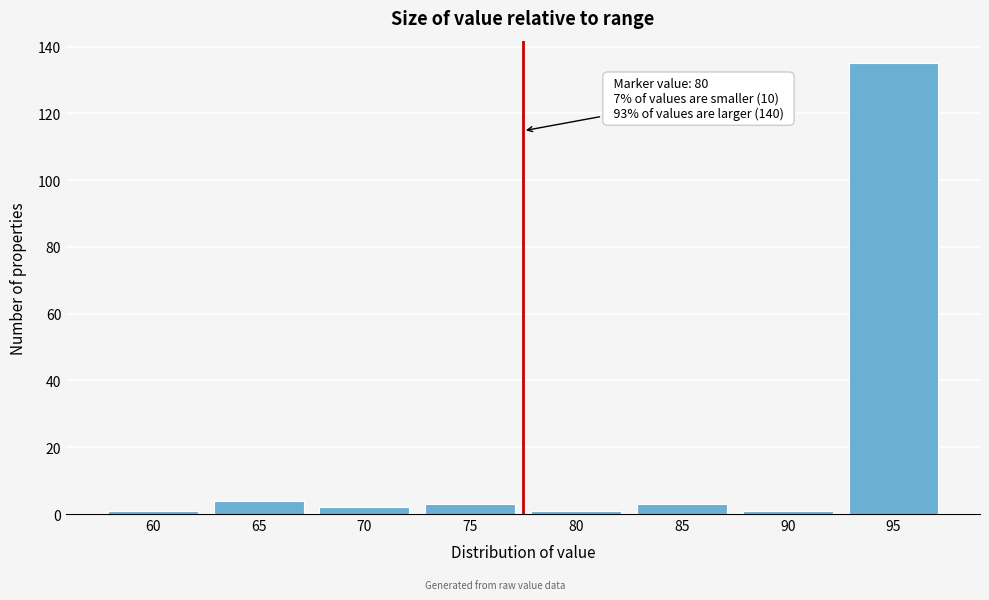

Reading left to right, transcribe all the data shown in this chart.

60=1	65=4	70=2	75=3	80=1	85=3	90=1	95=135